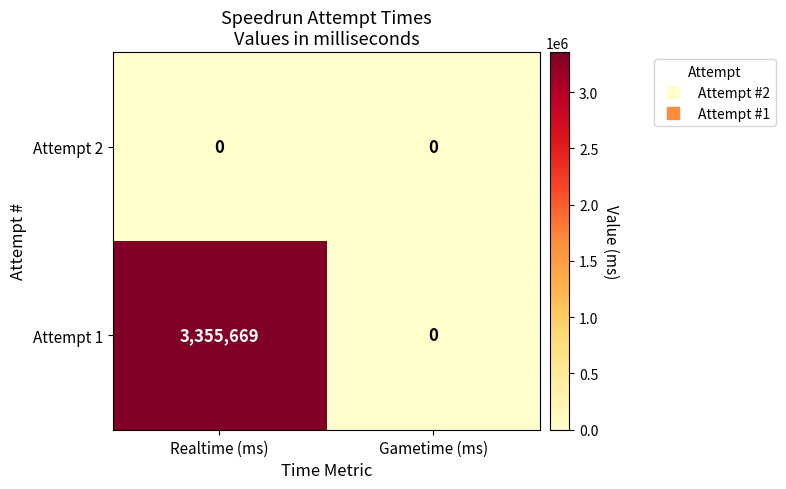

What is the difference between the maximum and minimum values in the Attempt 1 series?

3355669